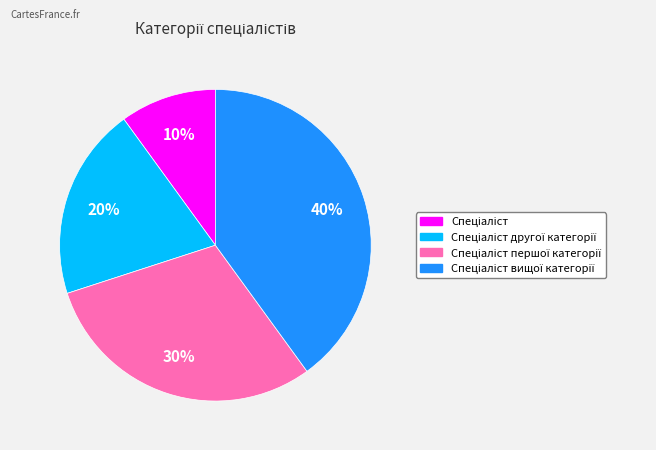

To the nearest percent, what is the difference between the largest and smallest slice percentages?

30%